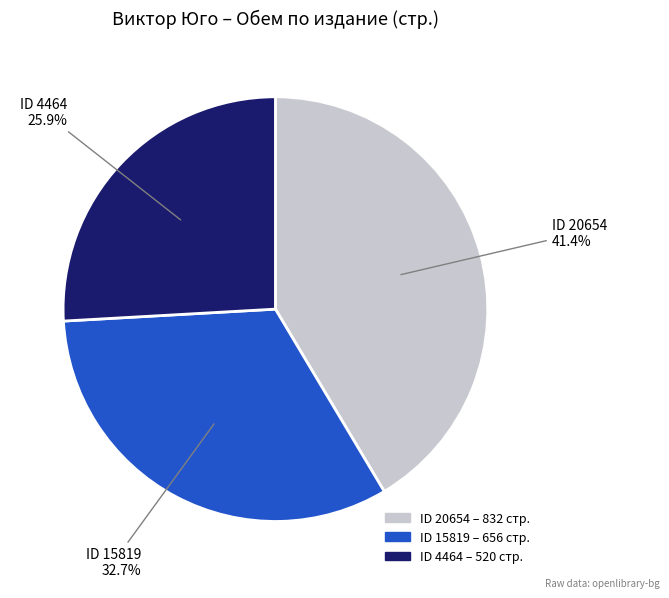

Is there a majority slice in this chart?

No